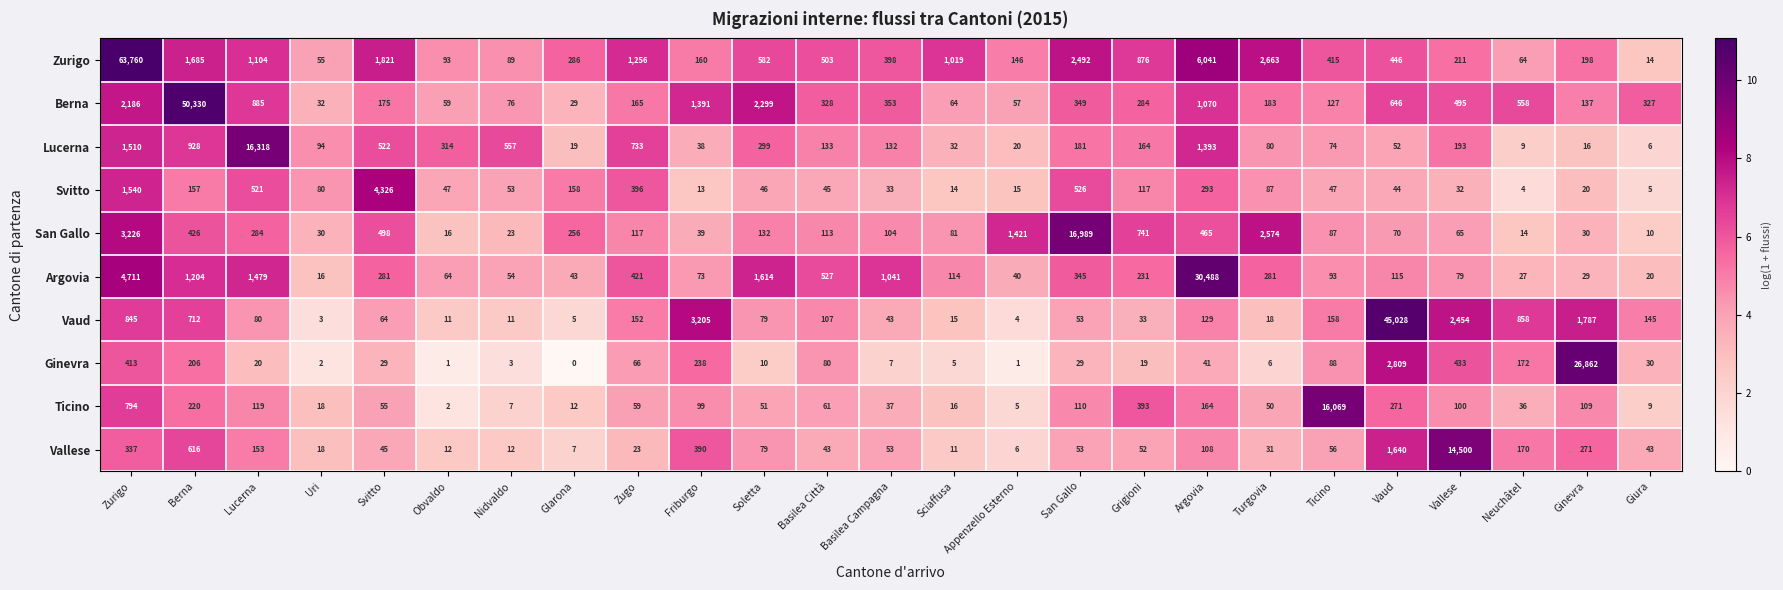

Between Appenzello Esterno and Argovia, which series saw the biggest shift?

Argovia